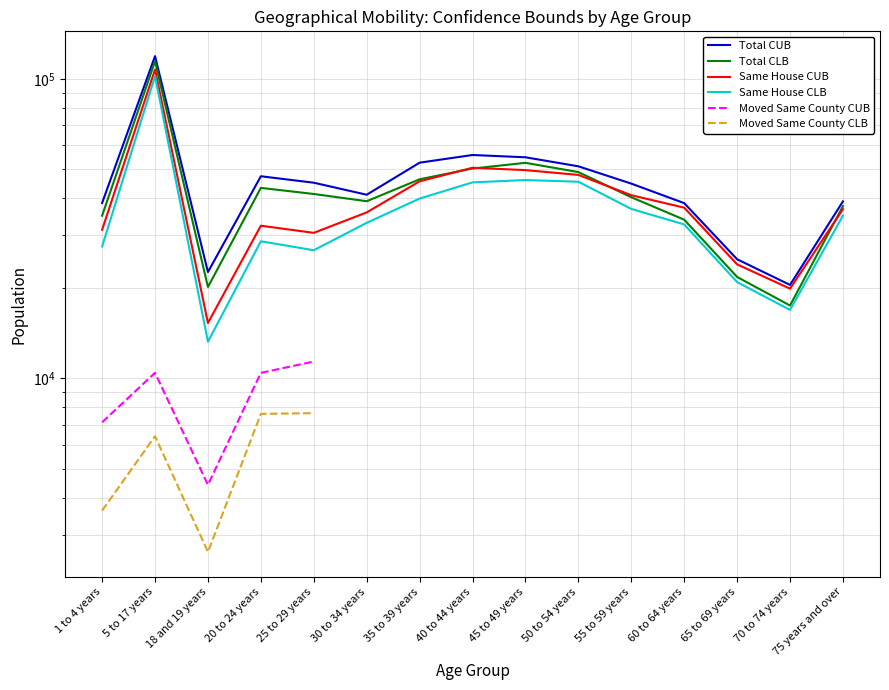

The Total CUB series shows 45001.0 at 25 to 29 years. True or false?

True